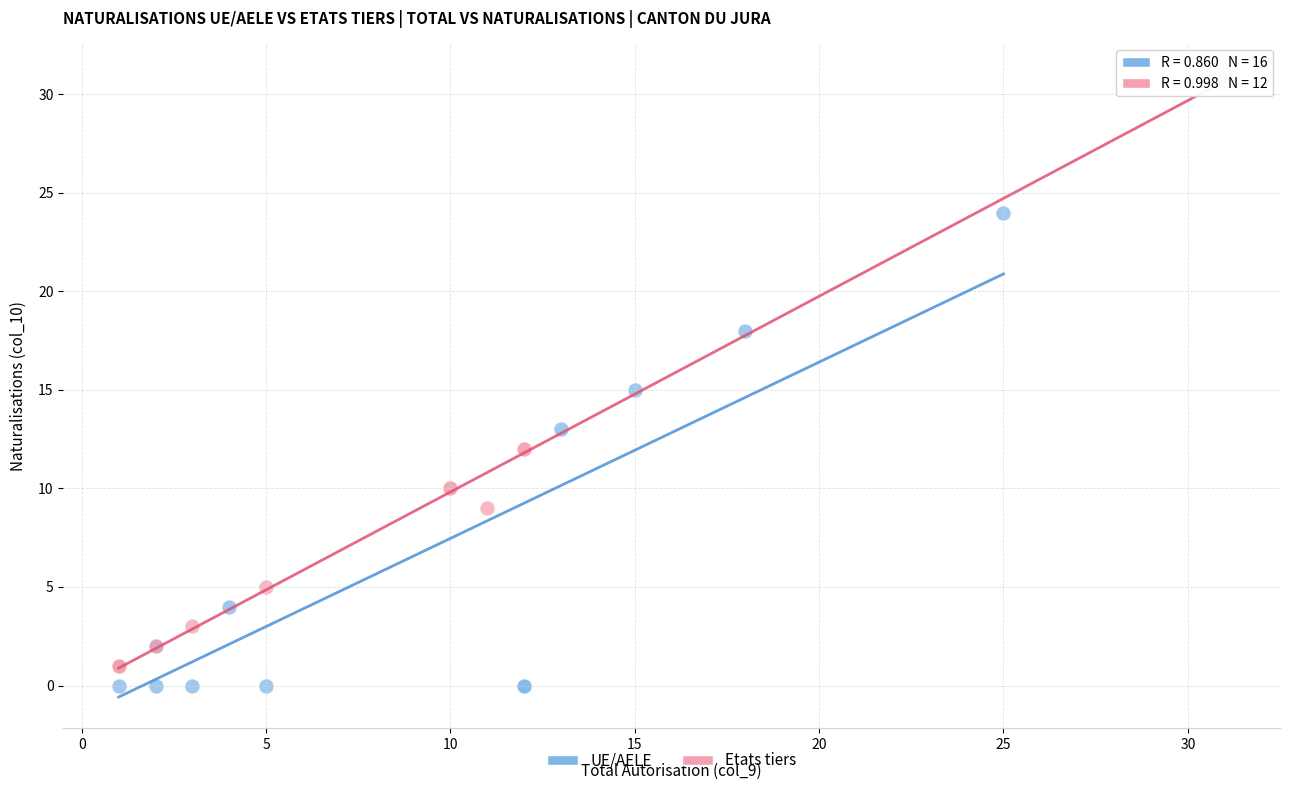

What are all the series names shown in the legend?

UE/AELE, Etats tiers